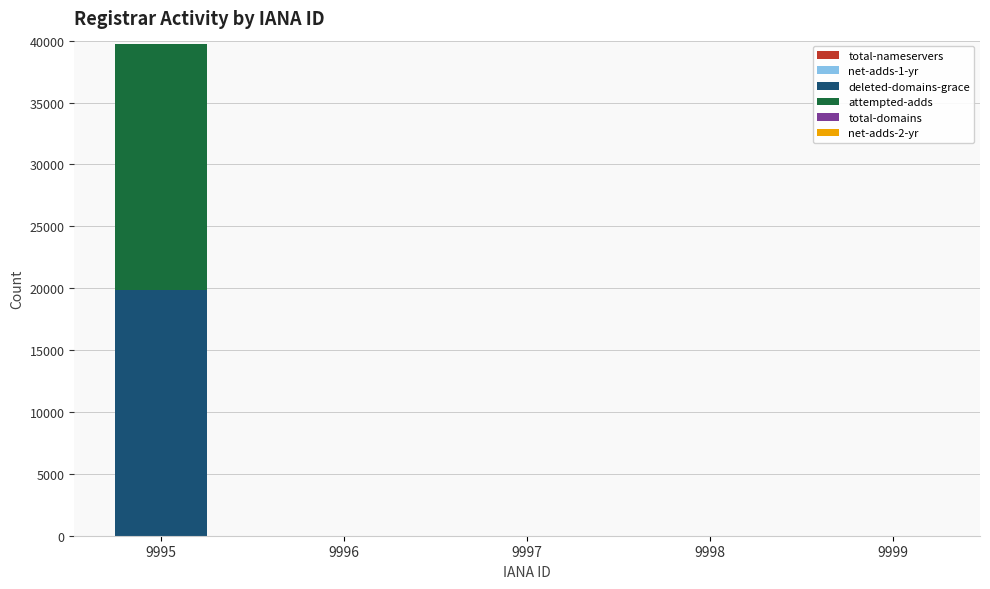

At which category is the sum across all series the highest?

9995